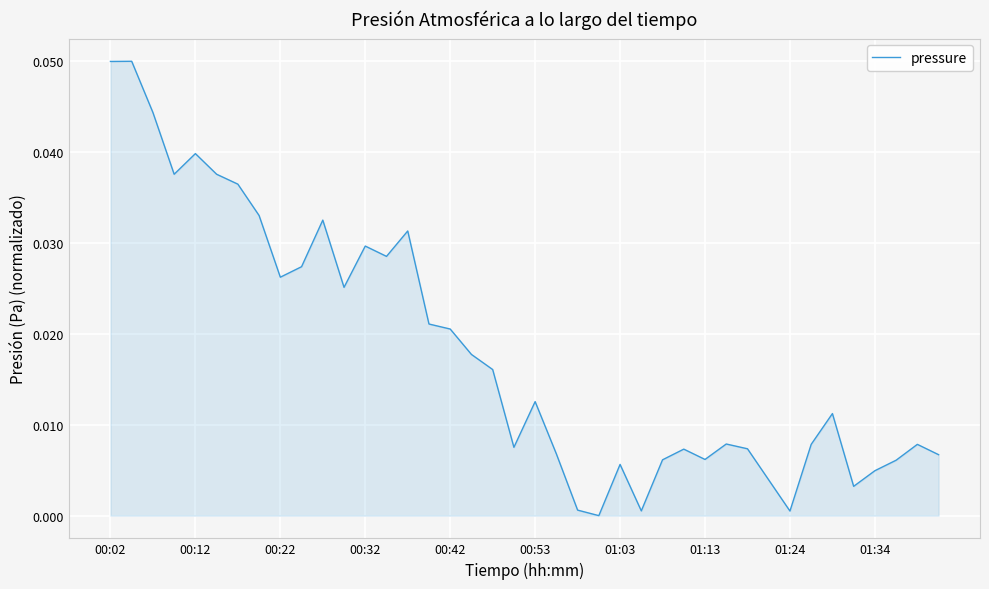

Does the chart display data point markers on the line(s)?

No